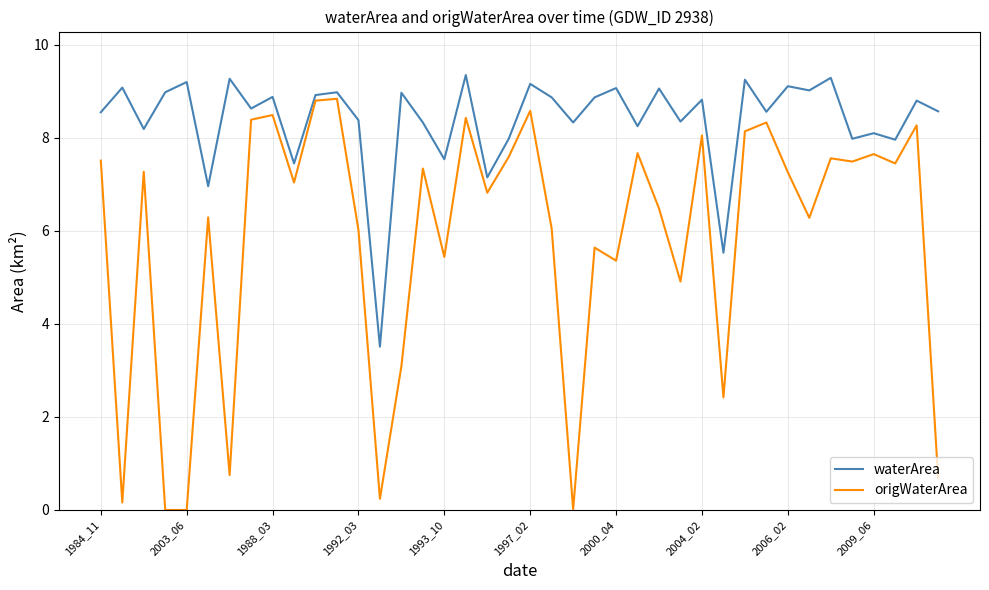

What is the lowest value of the waterArea series?

3.5